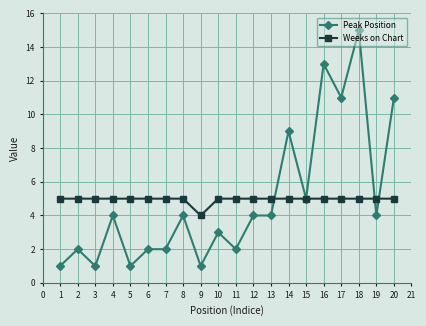

After their last crossing, which series has the higher values: Weeks on Chart or Peak Position?

Peak Position